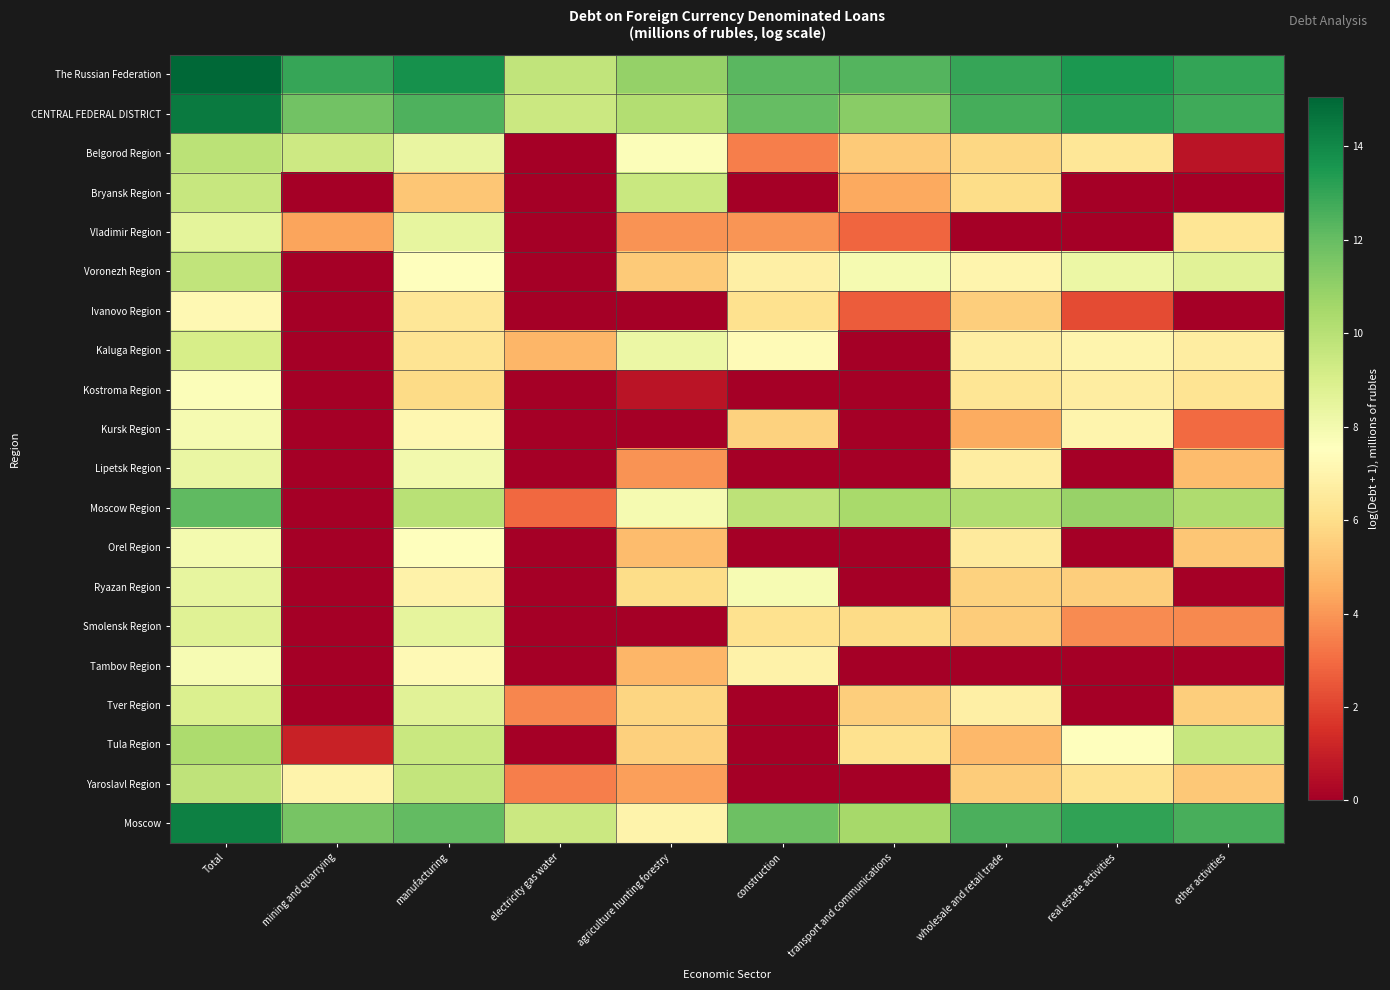

At how many categories does at least one series exceed 12?

8